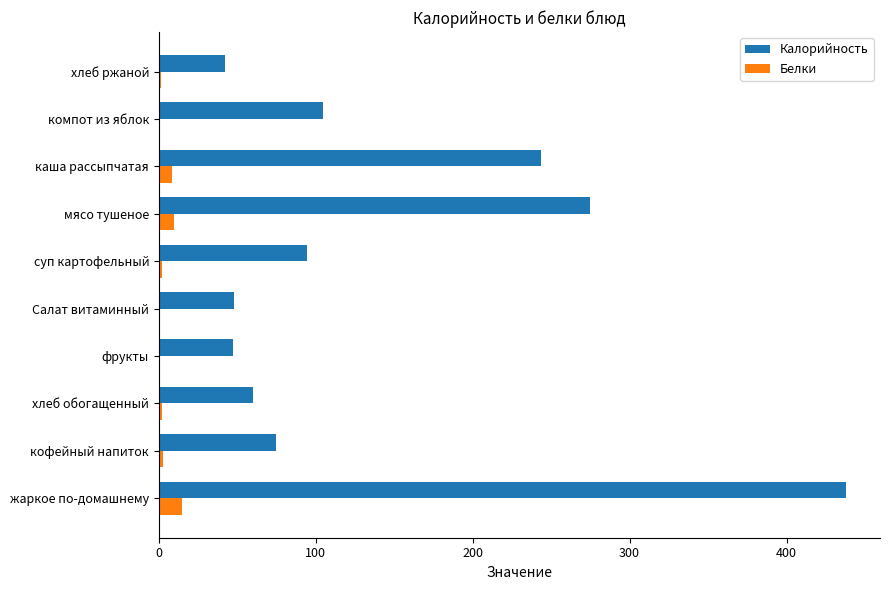

At which label is Калорийность closest to 239?

каша рассыпчатая